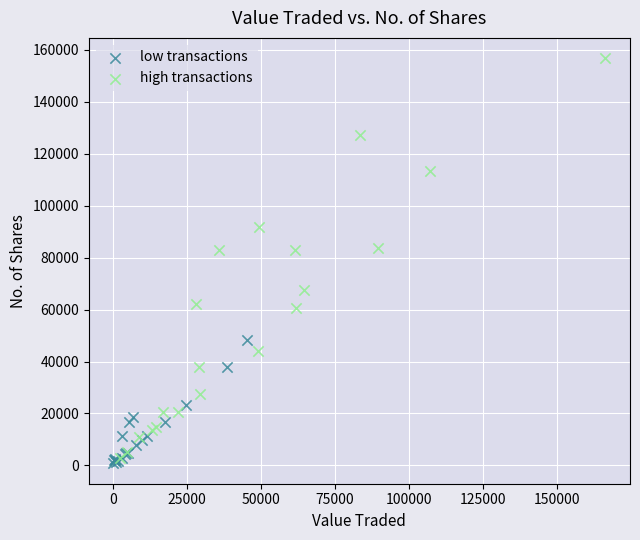

Which series contains the lowest Y value?

low transactions